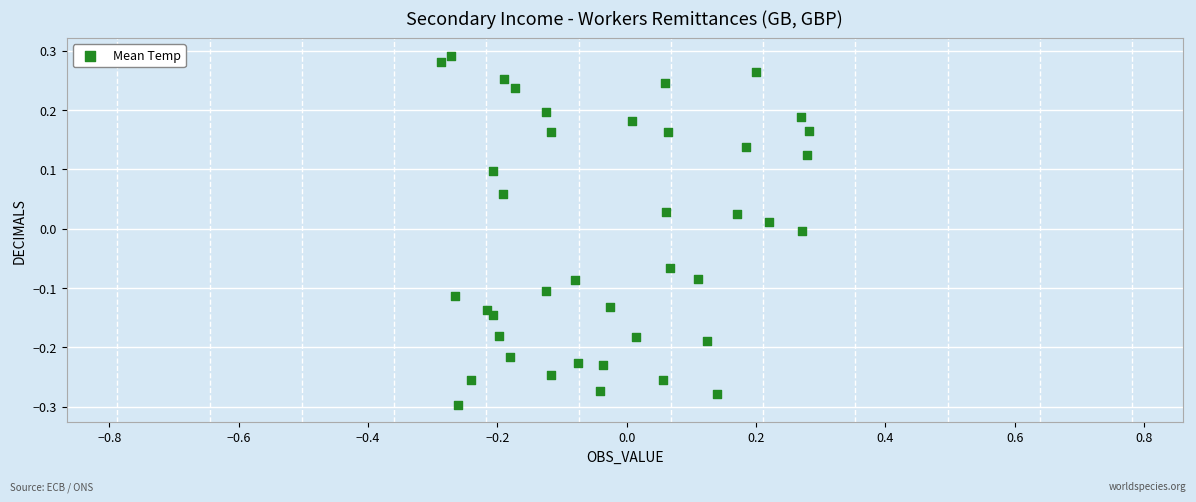

What is the range of X values (max minus min)?

0.6